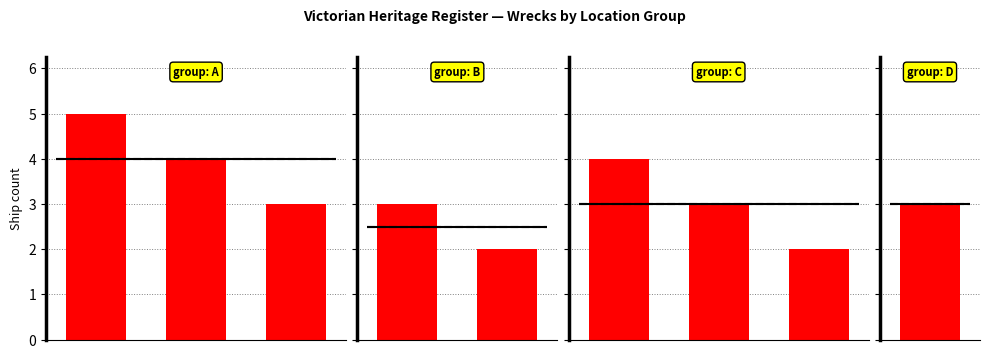

List the labels in order of value, largest first.

Port Phillip, East Coast, Bass Strait, West Coast, Lady Bay / Warrnambool, Apollo Bay, Lakes Entrance, Louttit Bay, Williams River NSW